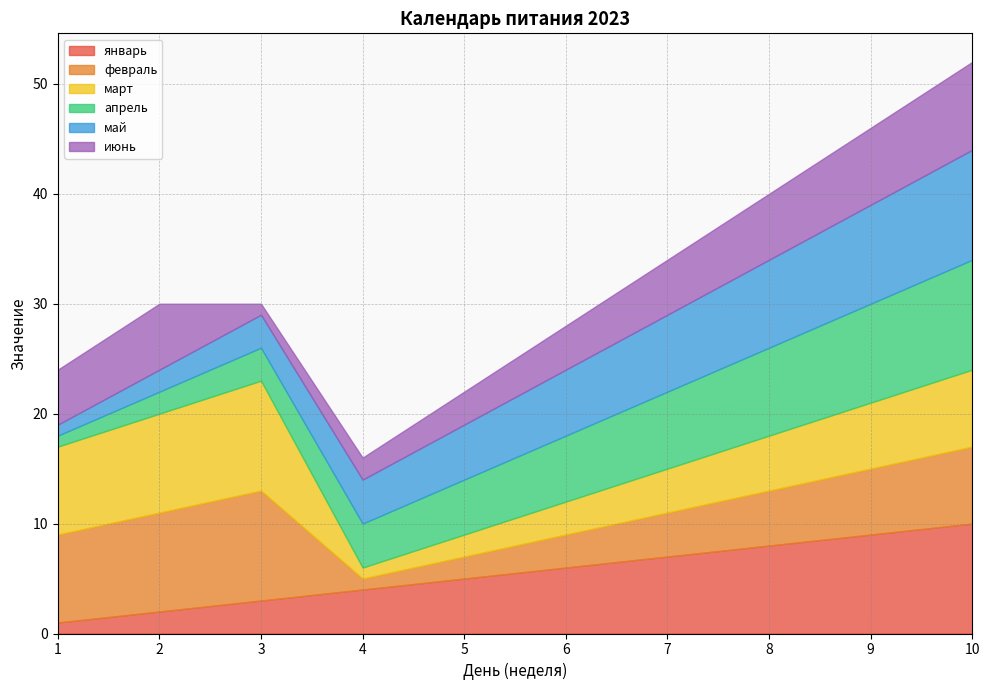

Rank the series by their maximum value, from highest to lowest.

январь, февраль, март, апрель, май, июнь